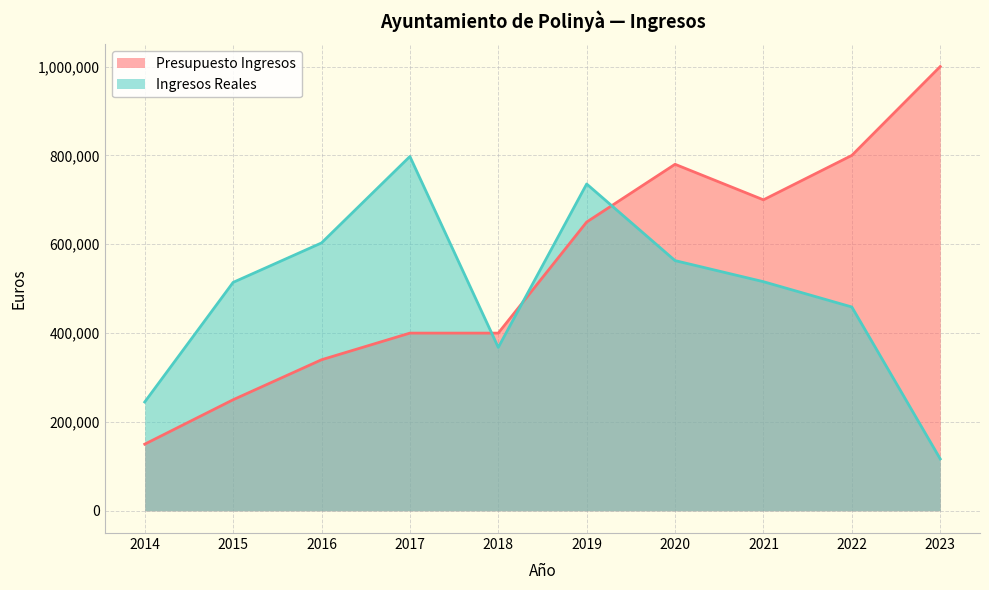

The Presupuesto Ingresos series shows 701920.6 at 2018. True or false?

False